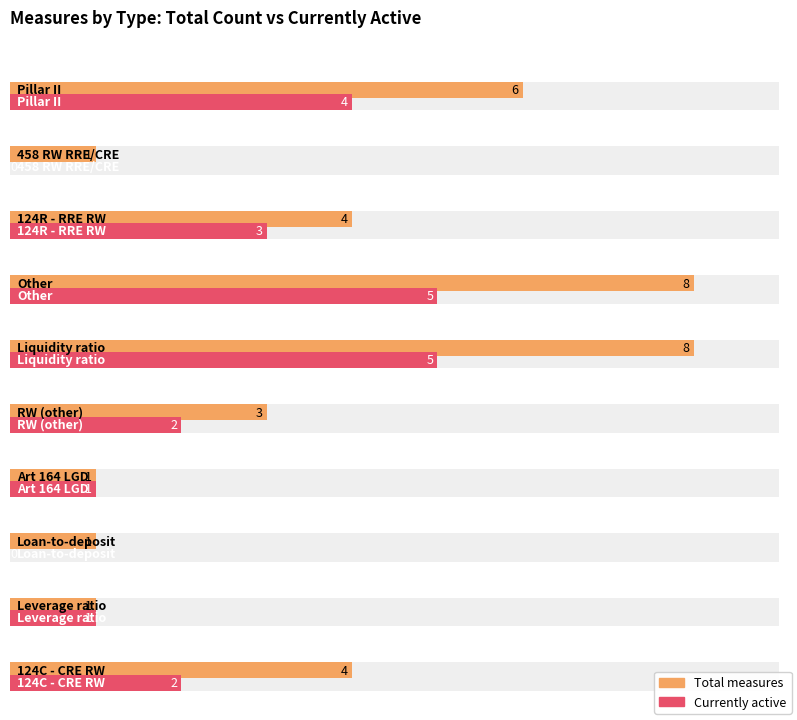

How many bars are there in each group?

2